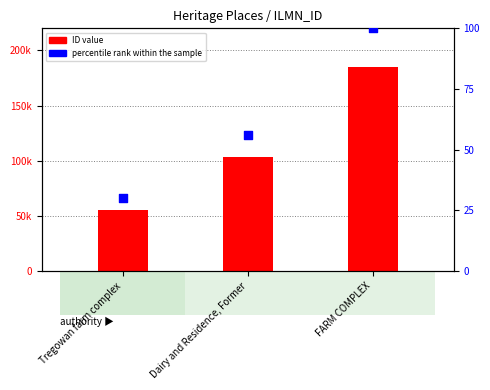

Which series has the largest total across all categories?

ID